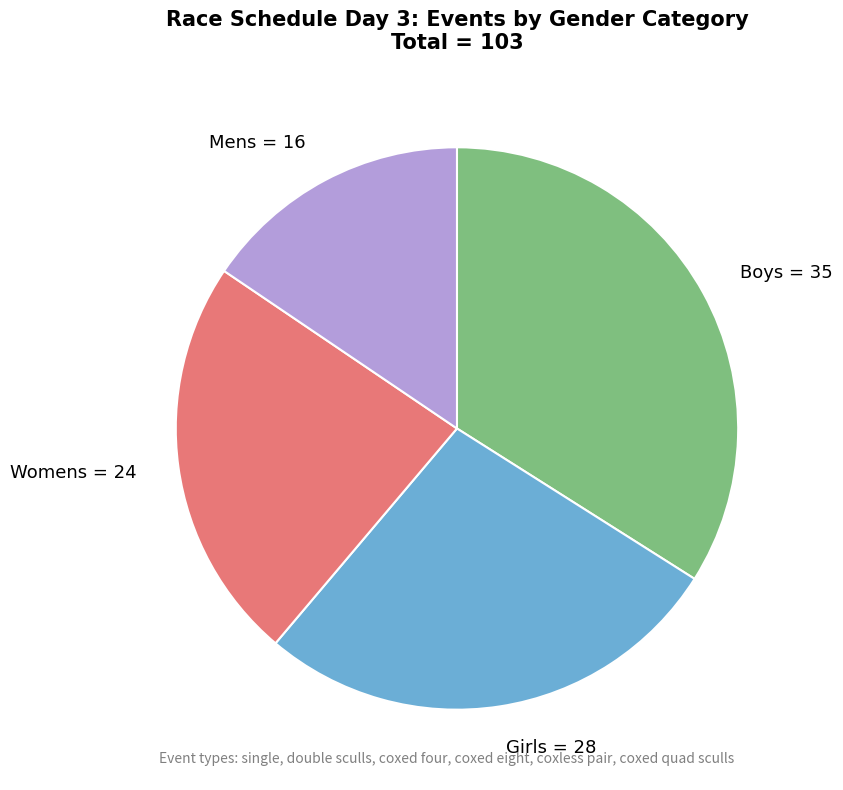

Do Boys = 35 and Mens = 16 together represent more than half of the pie?

No